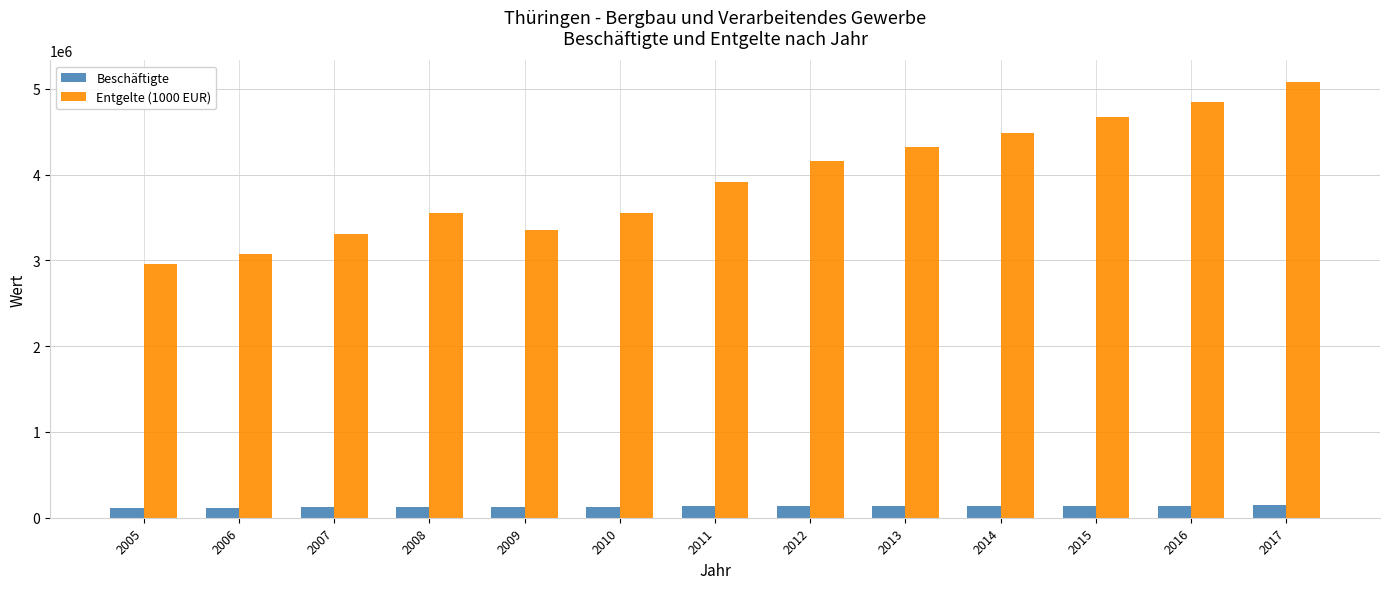

The value of Beschäftigte at 2016 is 142138.1. True or false?

True